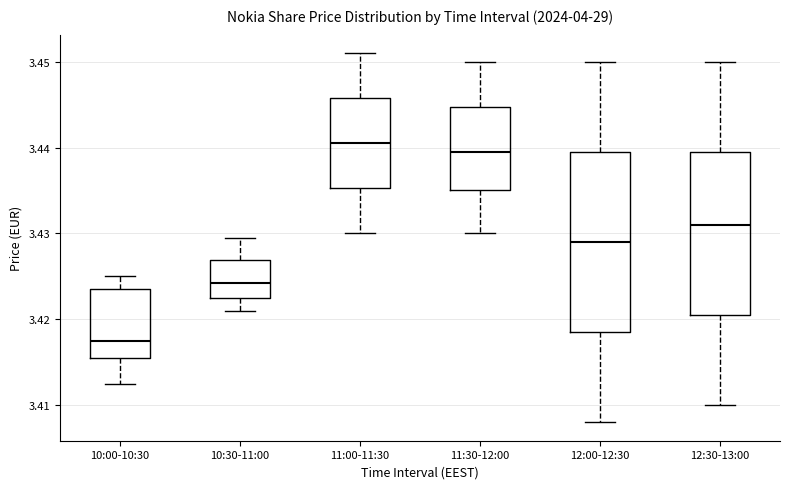

Which box has the highest median line?

11:00-11:30